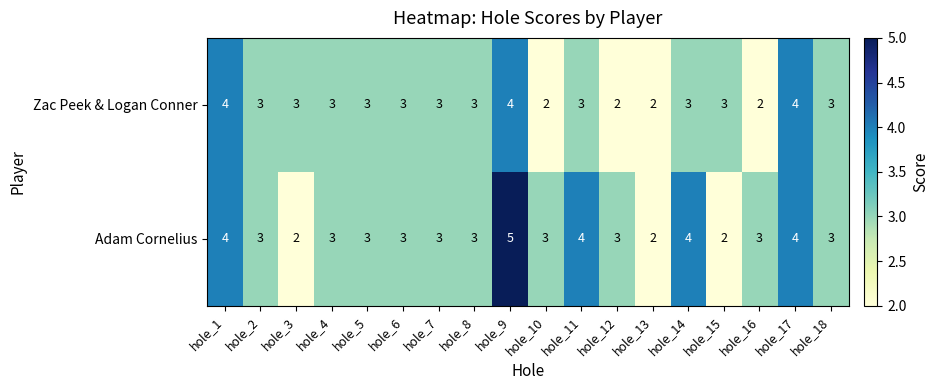

What is the highest value of the Zac Peek & Logan Conner series?

4